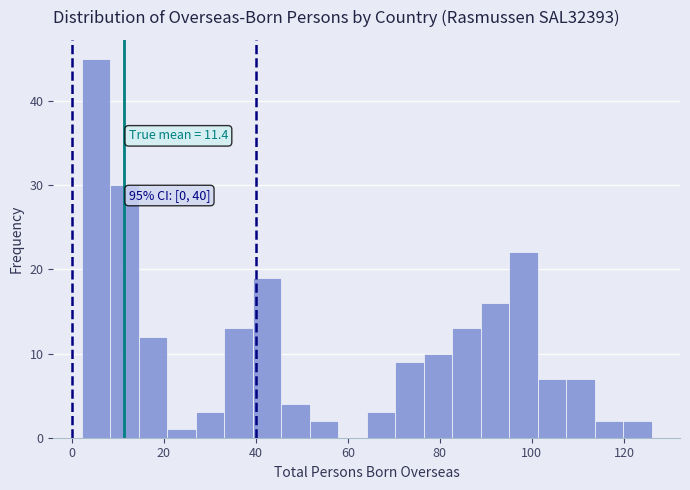

Around what value on the x-axis is the tallest bar? Give the approximate position of its centre, as read against the axis.

6